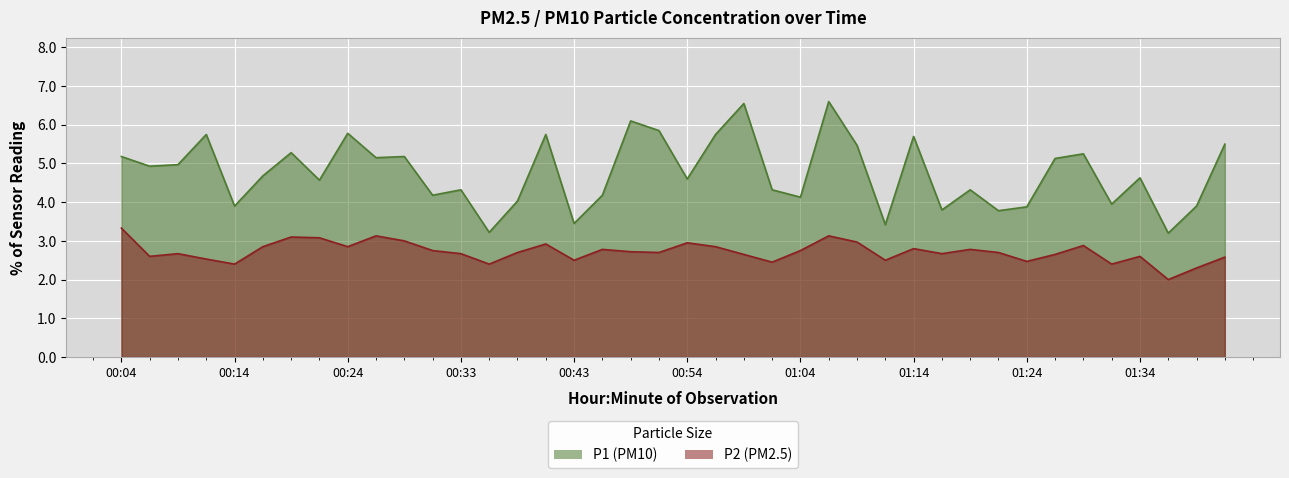

Reading left to right, what are all the values shown in this chart?

P1: 00:04=5.2	00:06=4.9	00:09=5.0	00:11=5.8	00:14=3.9	00:16=4.7	00:19=5.3	00:21=4.6	00:24=5.8	00:26=5.2	00:28=5.2	00:31=4.2	00:33=4.3	00:36=3.2	00:38=4.0	00:41=5.8	00:43=3.5	00:46=4.2	00:48=6.1	00:51=5.8	00:54=4.6	00:56=5.8	00:59=6.5	01:01=4.3	01:04=4.1	01:06=6.6	01:09=5.5	01:11=3.4	01:14=5.7	01:16=3.8	01:19=4.3	01:21=3.8	01:24=3.9	01:26=5.1	01:29=5.2	01:31=4.0	01:34=4.6	01:36=3.2	01:39=3.9	01:41=5.5
P2: 00:04=3.3	00:06=2.6	00:09=2.7	00:11=2.5	00:14=2.4	00:16=2.9	00:19=3.1	00:21=3.1	00:24=2.9	00:26=3.1	00:28=3.0	00:31=2.8	00:33=2.7	00:36=2.4	00:38=2.7	00:41=2.9	00:43=2.5	00:46=2.8	00:48=2.7	00:51=2.7	00:54=3.0	00:56=2.9	00:59=2.6	01:01=2.5	01:04=2.8	01:06=3.1	01:09=3.0	01:11=2.5	01:14=2.8	01:16=2.7	01:19=2.8	01:21=2.7	01:24=2.5	01:26=2.6	01:29=2.9	01:31=2.4	01:34=2.6	01:36=2.0	01:39=2.3	01:41=2.6